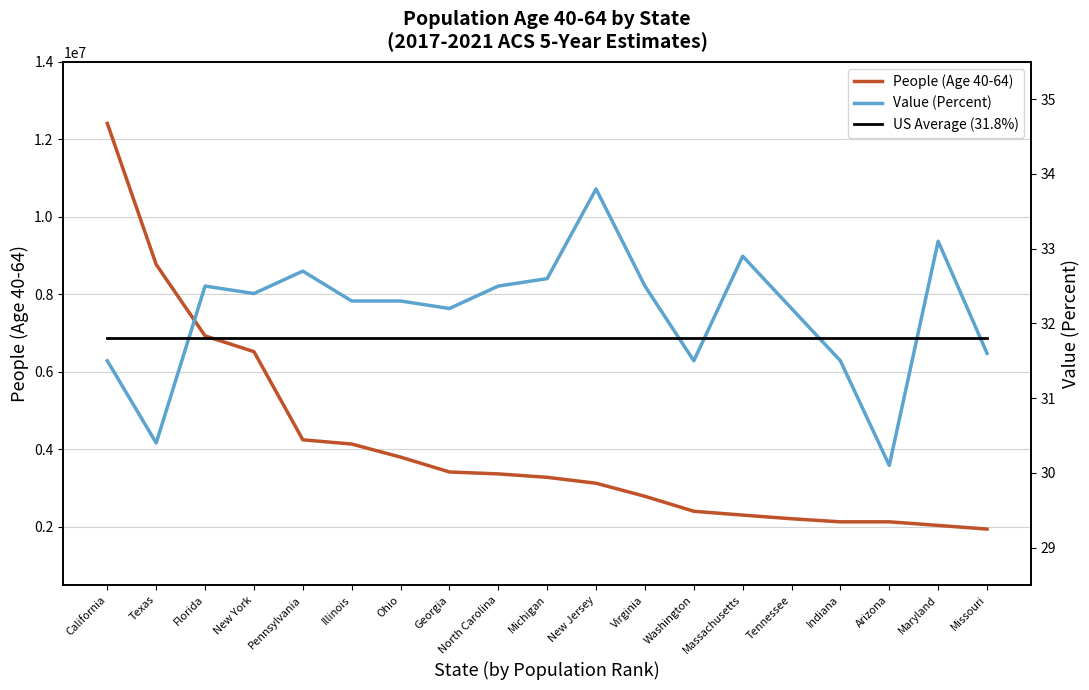

The value of People (Age 40-64) at Arizona is 2129316. True or false?

True